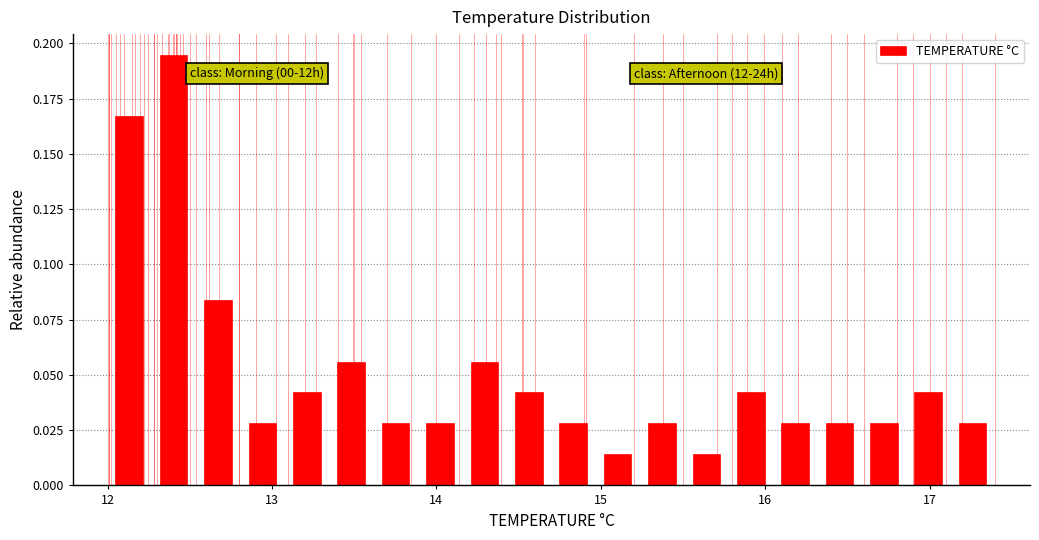

Around what value on the x-axis is the tallest bar? Give the approximate position of its centre, as read against the axis.

12.4